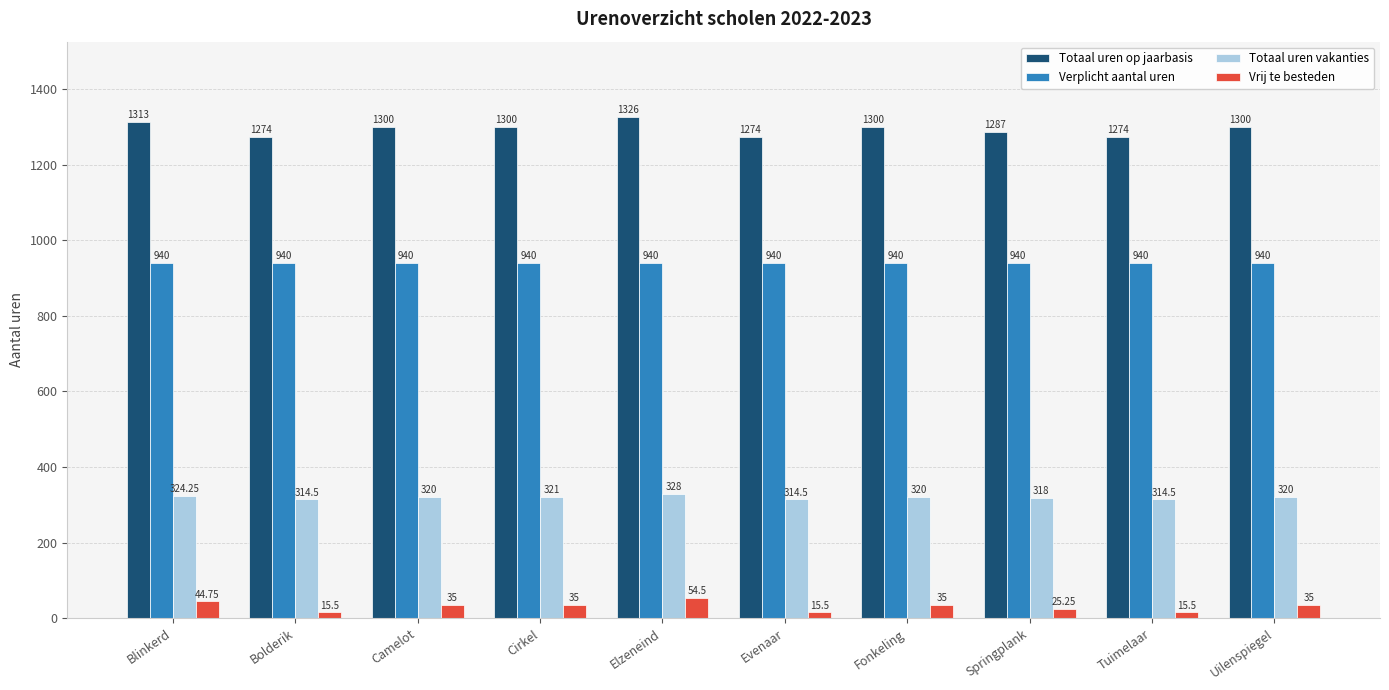

Which category has the highest value across all series?

Elzeneind